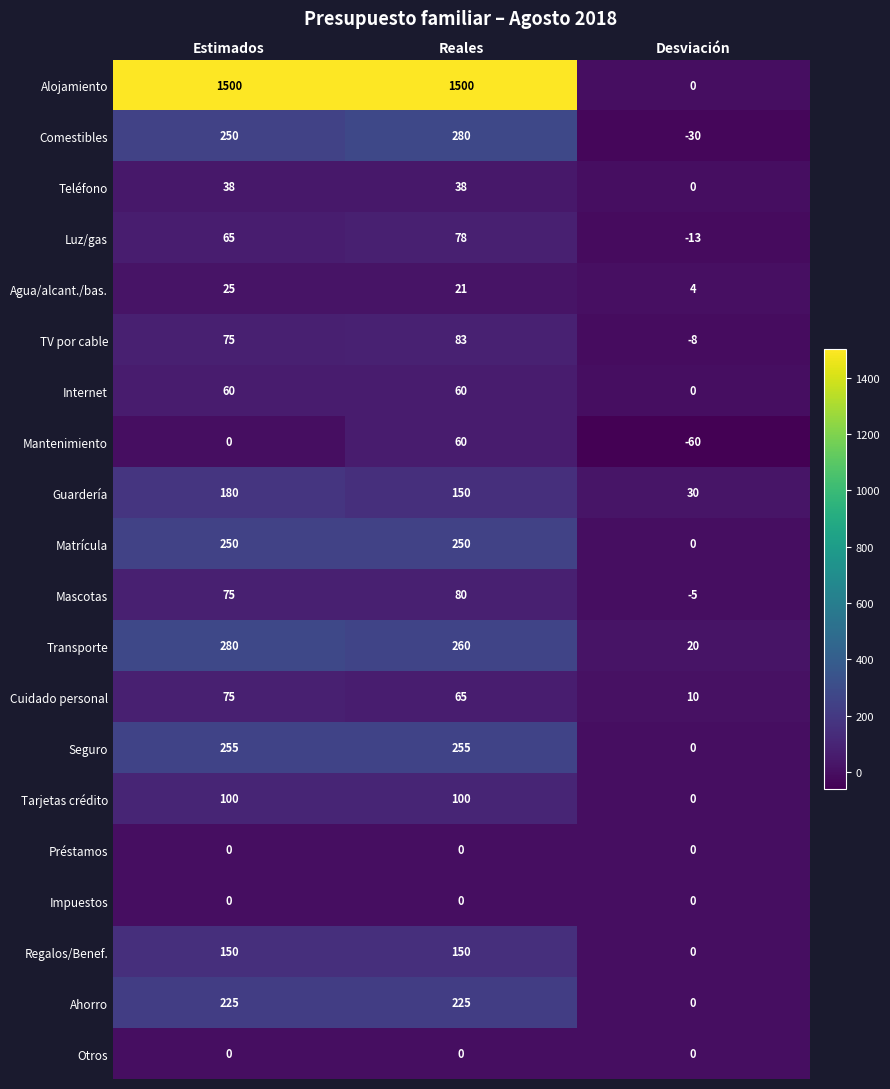

What is the difference between the highest and lowest values at Estimados?

1500